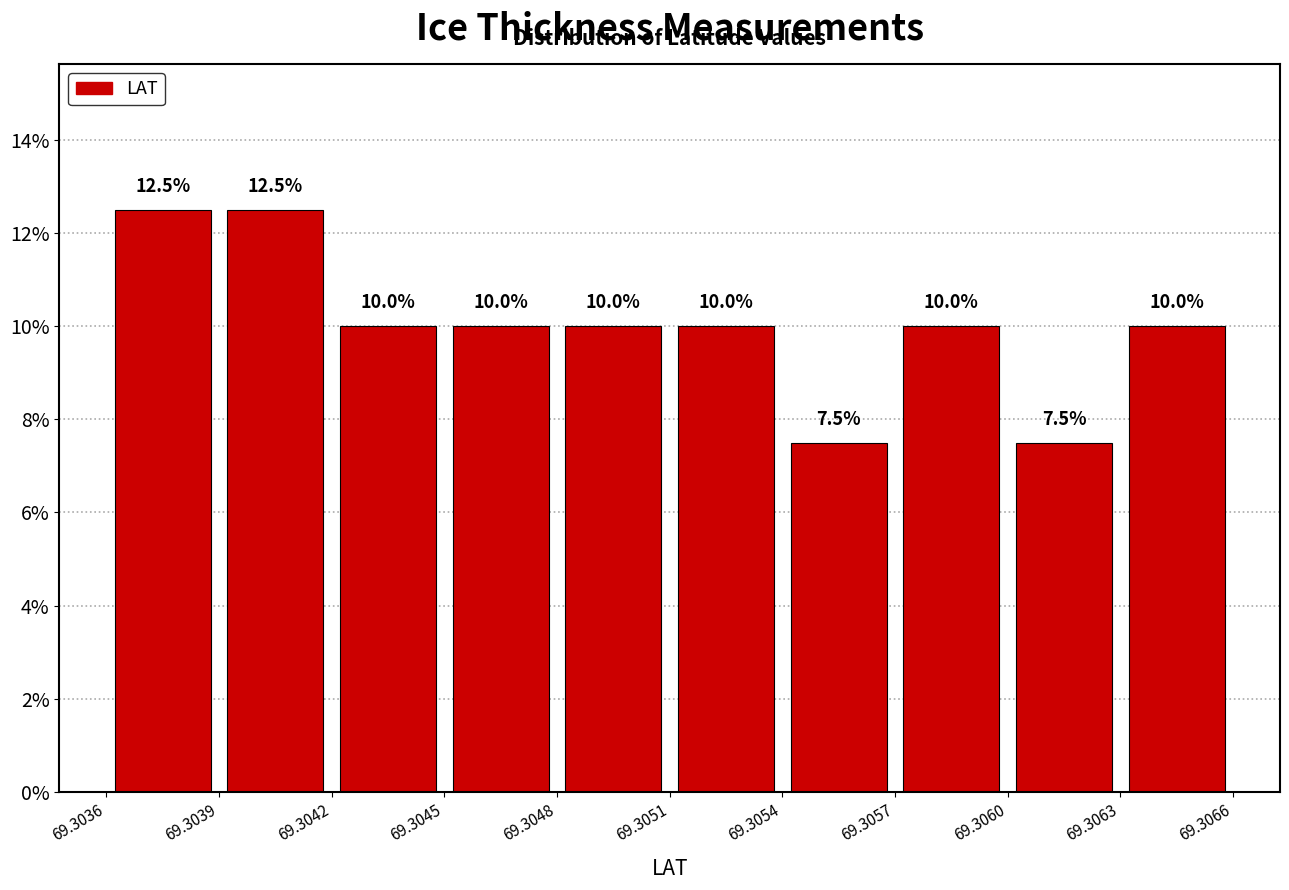

Reading left to right, transcribe this chart: for each bar, give the range it covers on the x-axis and its height.

69.3036 to 69.3039: 12.5
69.3039 to 69.3042: 12.5
69.3042 to 69.3045: 10.0
69.3045 to 69.3048: 10.0
69.3048 to 69.3051: 10.0
69.3051 to 69.3054: 10.0
69.3054 to 69.3057: 7.5
69.3057 to 69.3060: 10.0
69.3060 to 69.3063: 7.5
69.3063 to 69.3066: 10.0